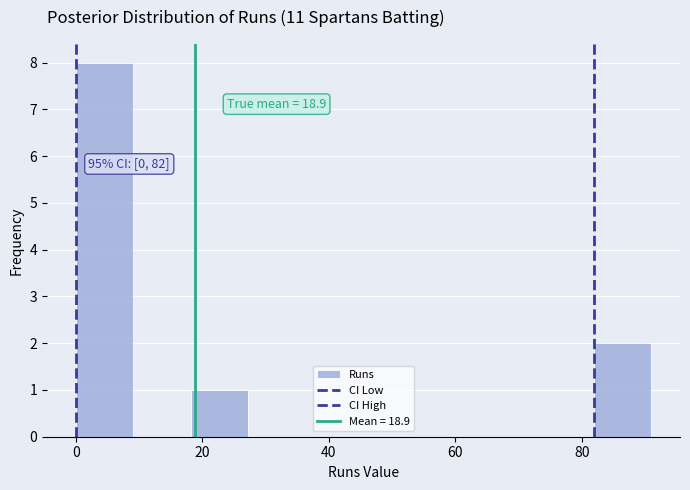

Which range on the x-axis has the tallest bar?

0 to 10